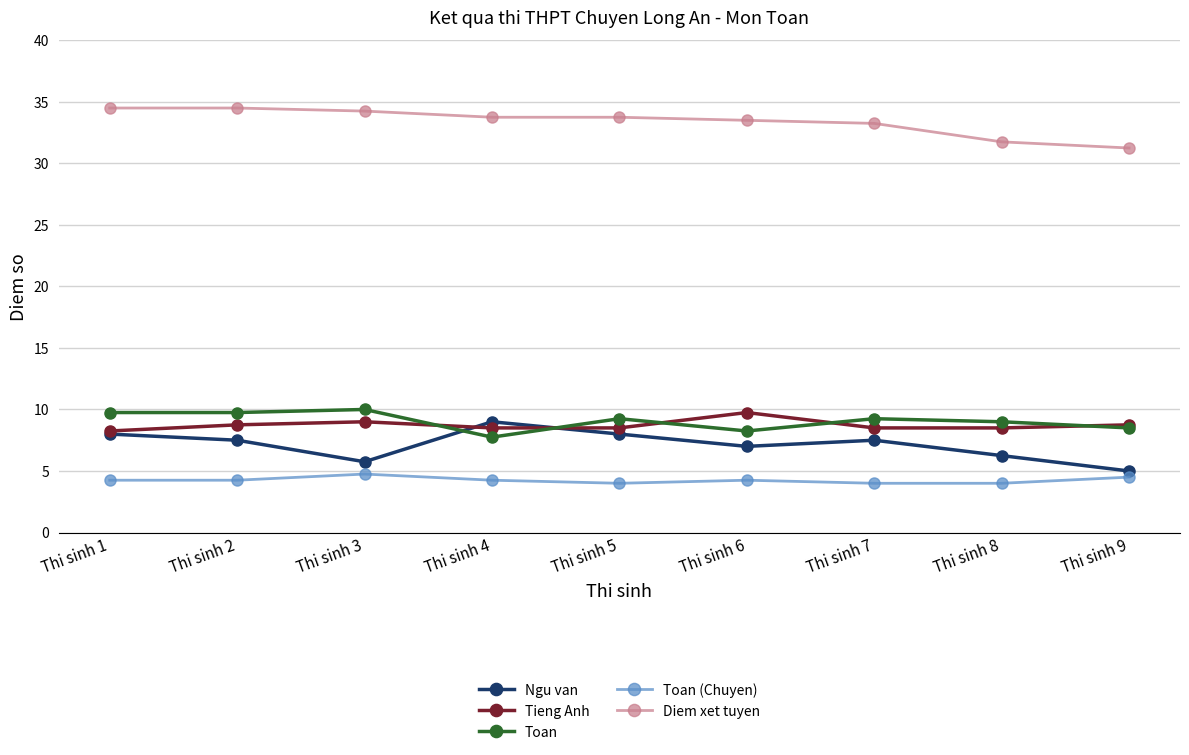

At Thi sinh 6, list the series in order from smallest to largest.

Toan (Chuyen), Ngu van, Toan, Tieng Anh, Diem xet tuyen